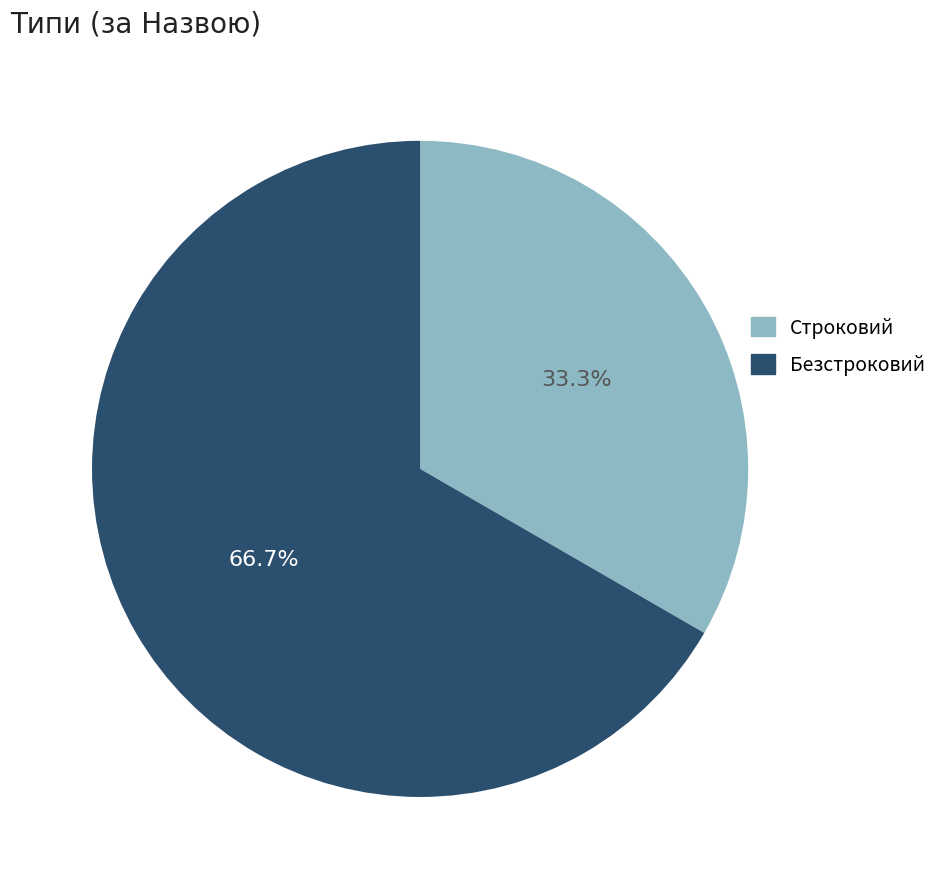

Is there a majority slice in this chart?

Yes